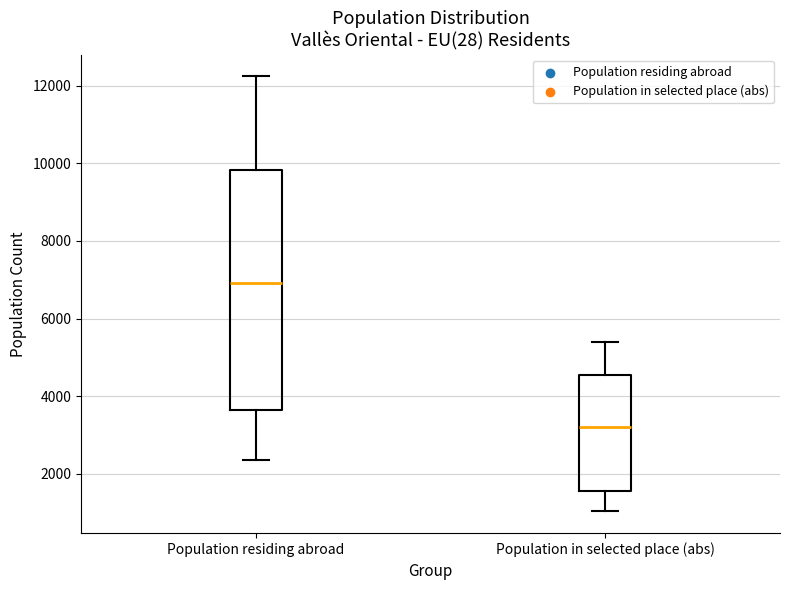

Which box is the tallest, from its lower edge to its upper edge?

Population residing abroad